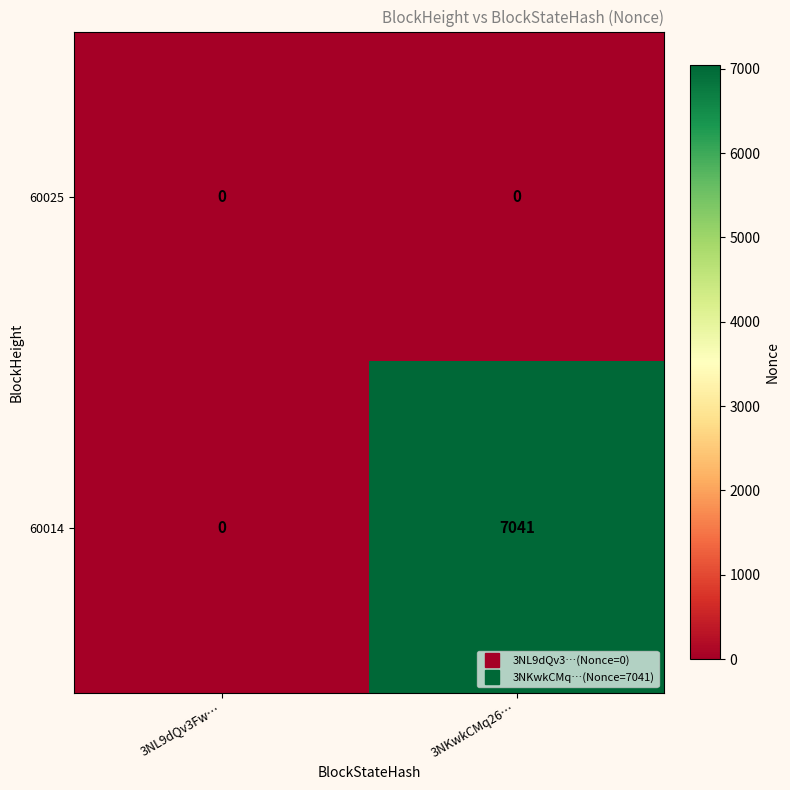

Rank the series by their average value, from highest to lowest.

60014, 60025